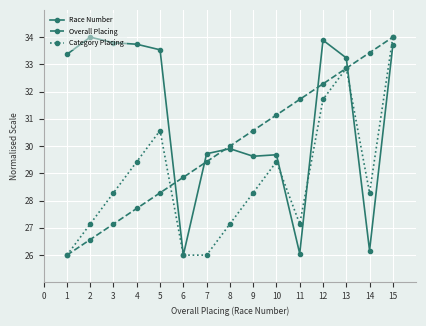

Rank the series at 7 from highest to lowest value.

Race Number, Overall Placing, Category Placing